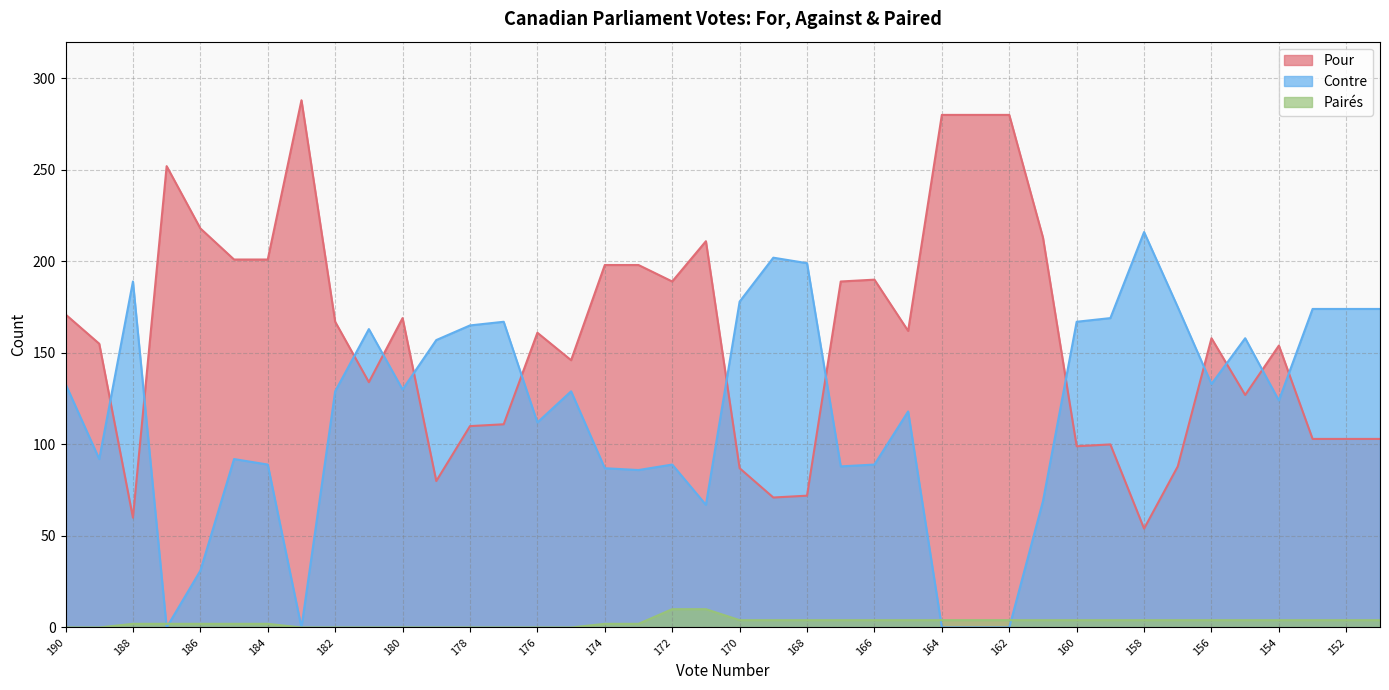

What is the difference between the Pour values at 163 and 152?

177